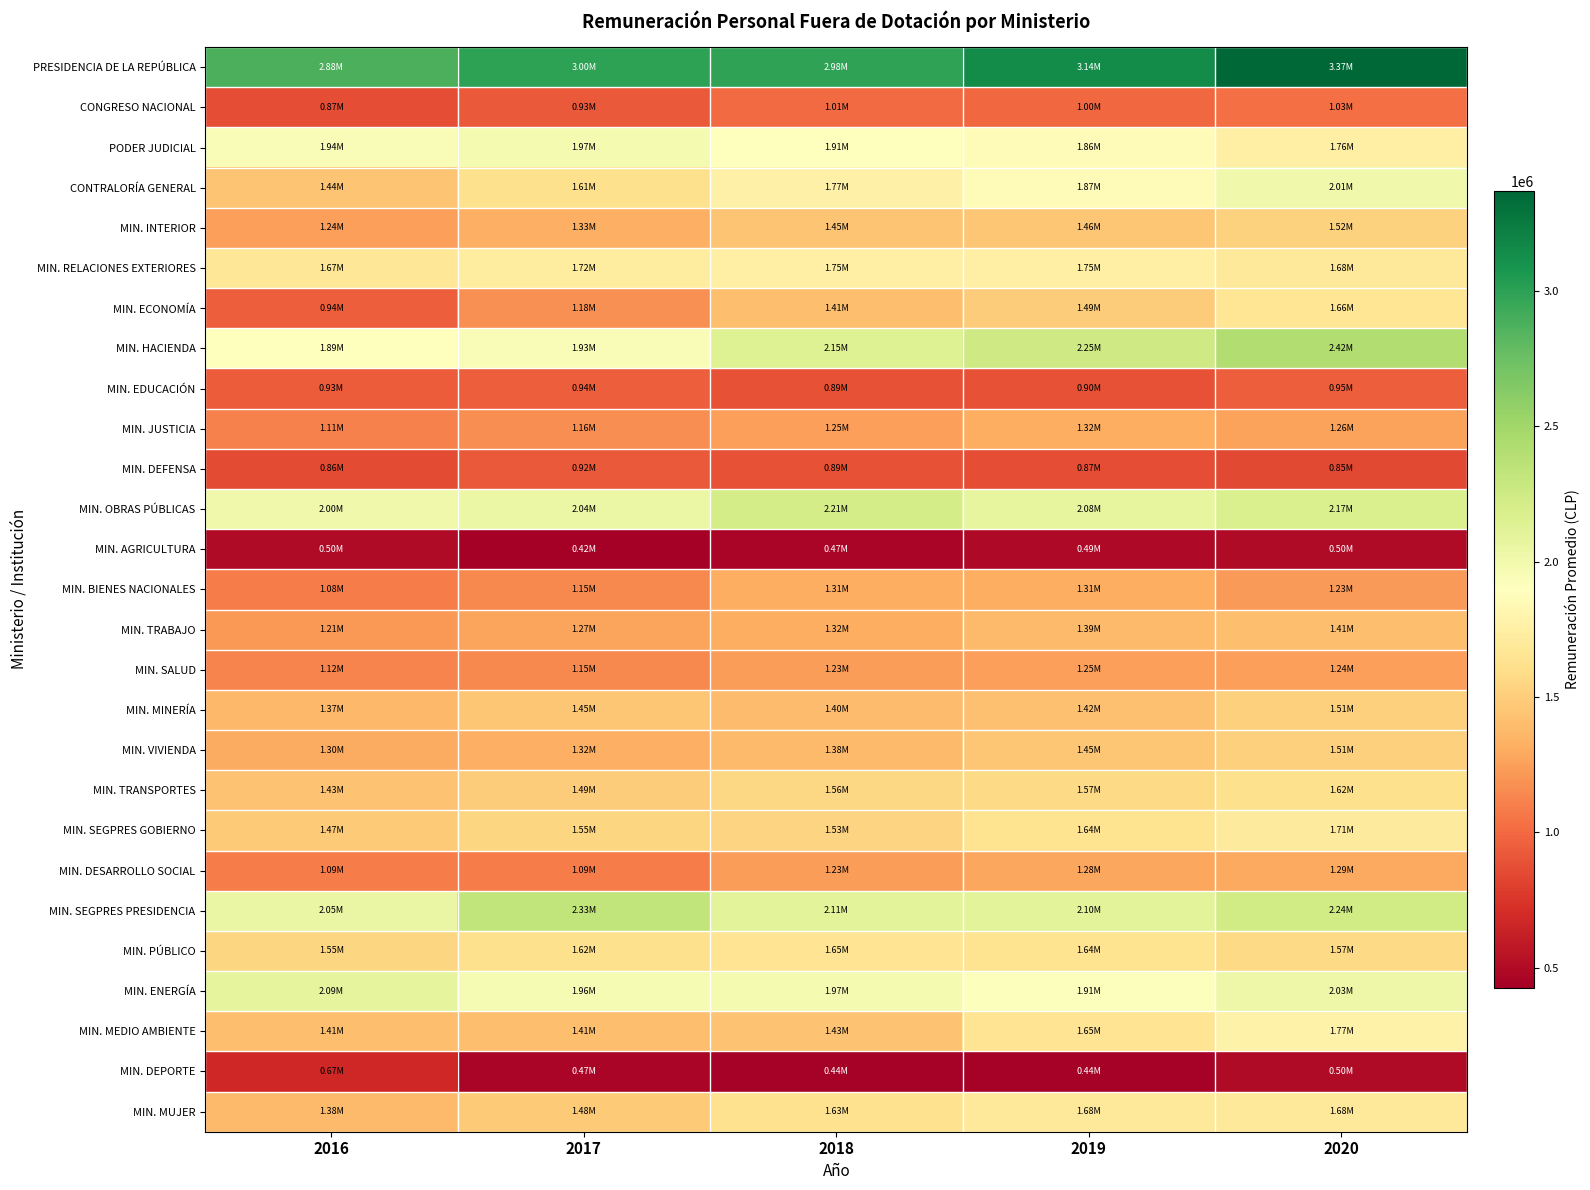

At which category is the sum across all series the highest?

2020